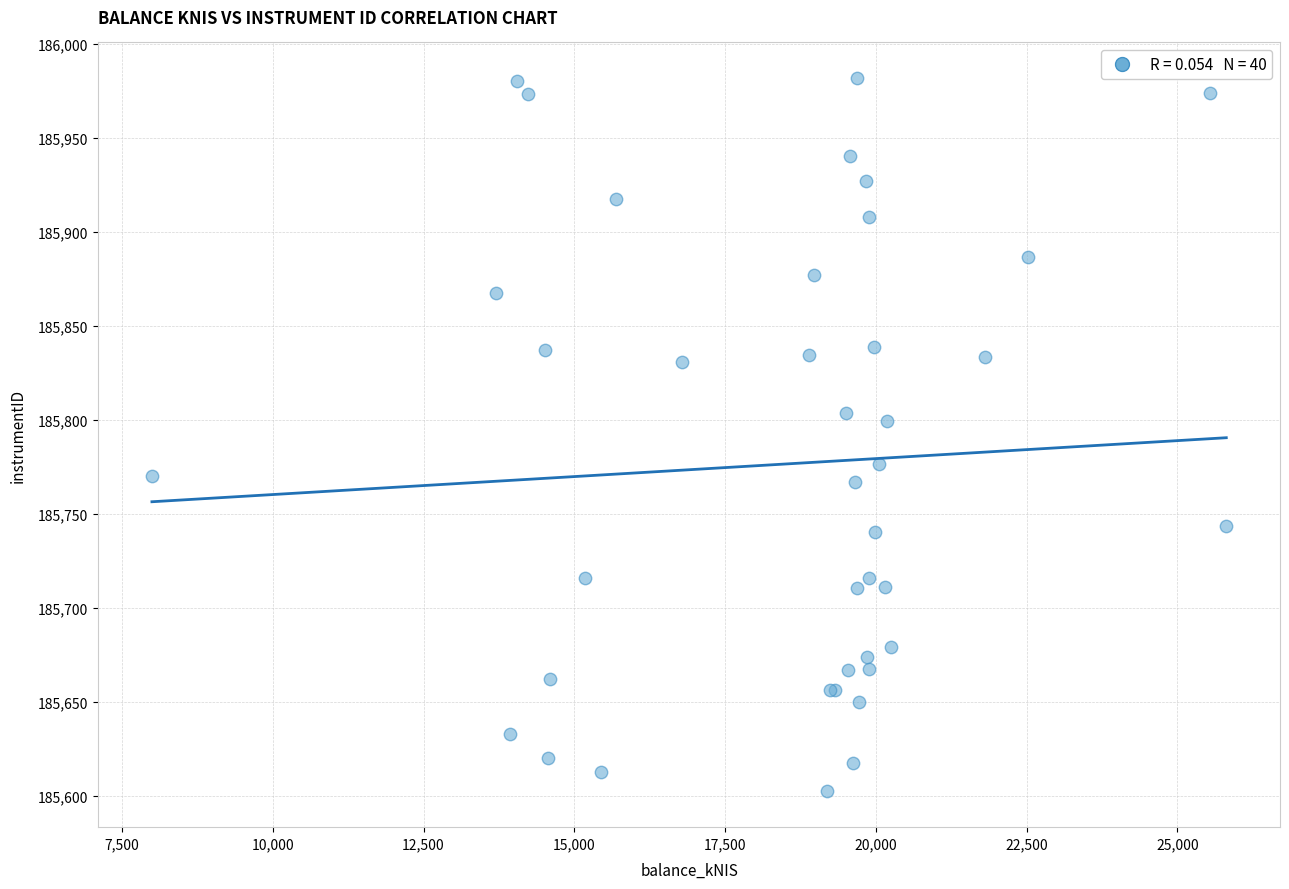

What Y value in the scatter plot is closest to 185792?

185799.7